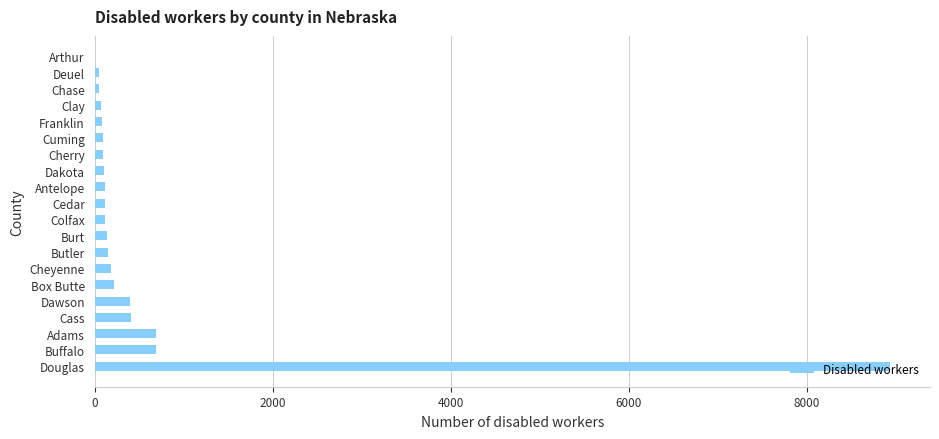

Which has a higher value, Deuel or Adams?

Adams